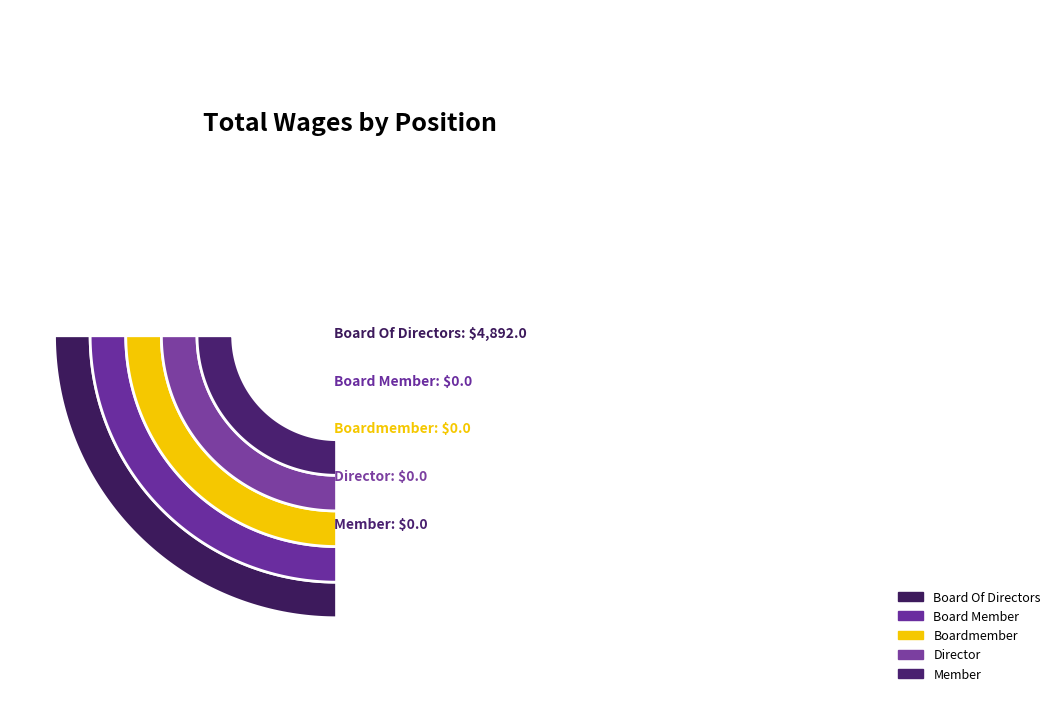

Is it true that Board Member is 1% of the pie?

False